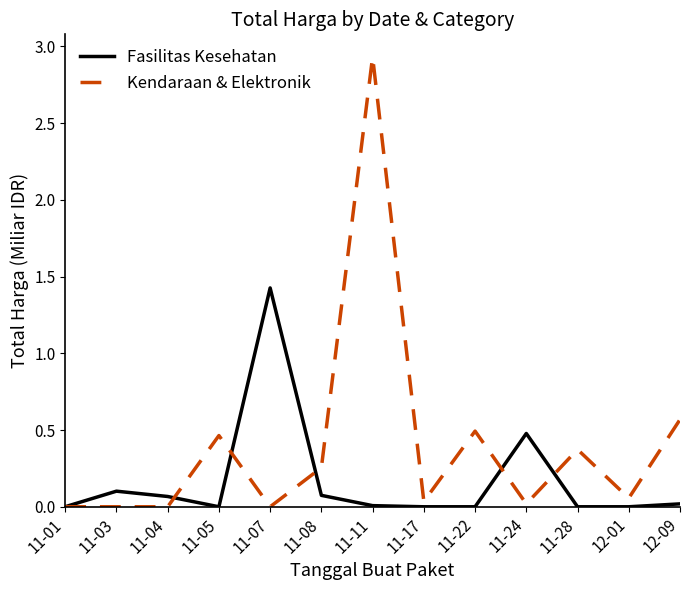

At which category is the sum across all series the highest?

11-11